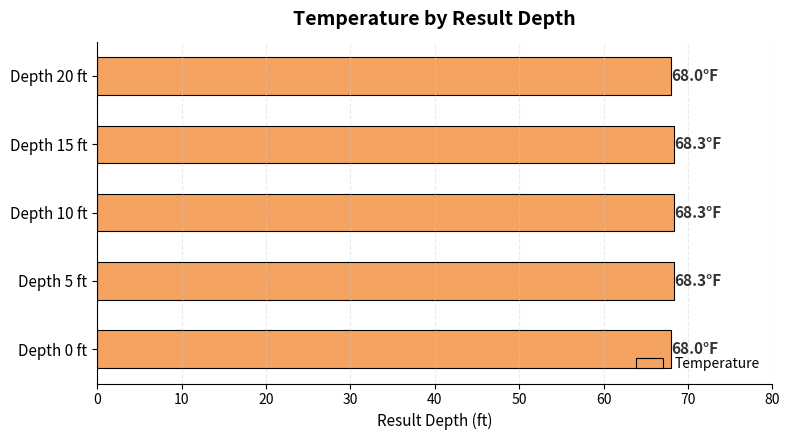

Approximately how many times larger is the value at Depth 5 ft compared to Depth 20 ft?

1.0